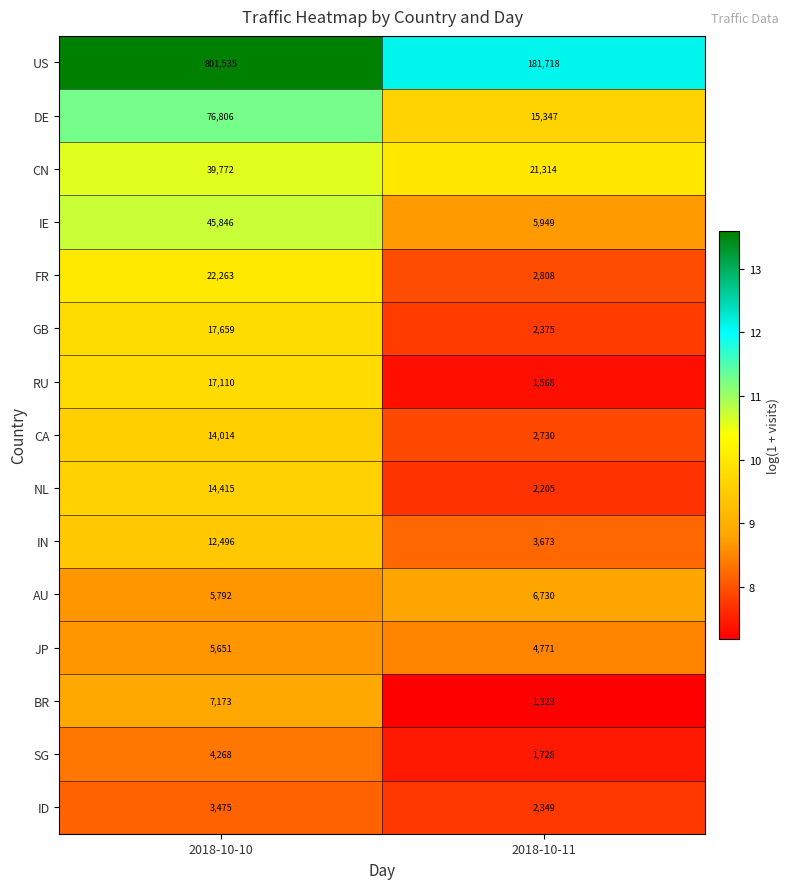

True or false: FR has a value of 22263 at 2018-10-10.

True